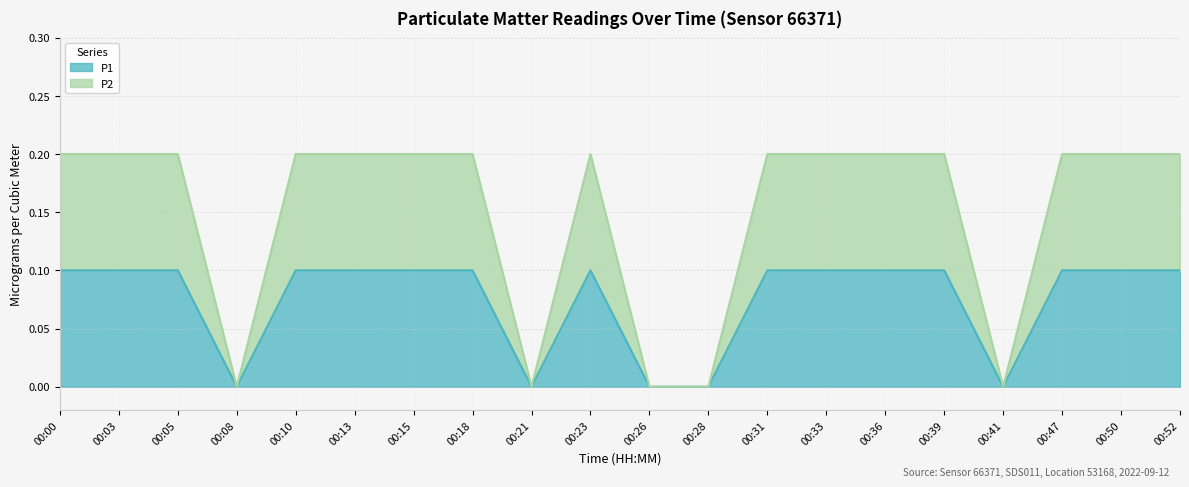

What are all the series names shown in the legend?

P1, P2